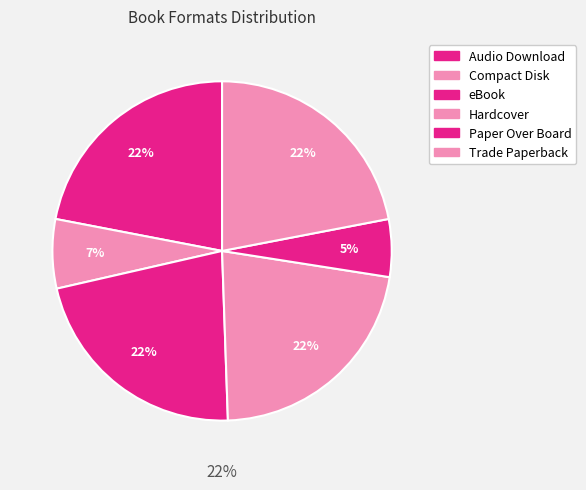

Does eBook represent more than half of the total?

No